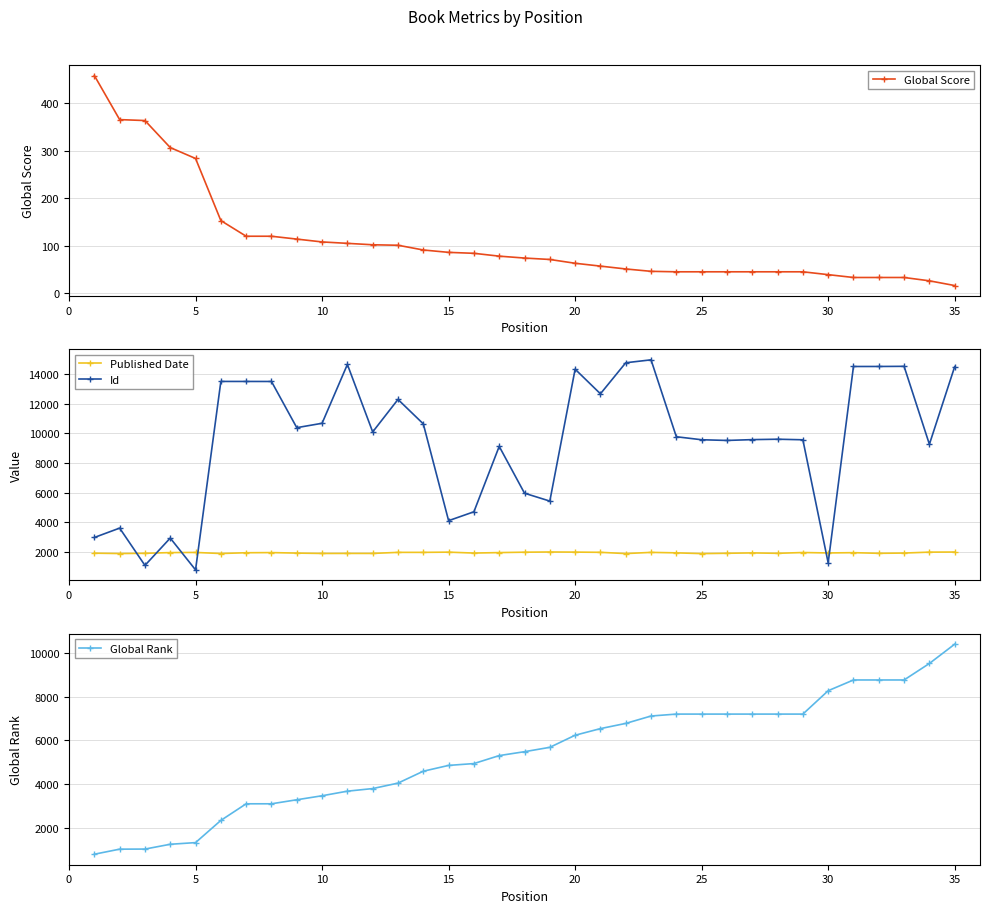

What is the highest value of the Published Date series?

2010